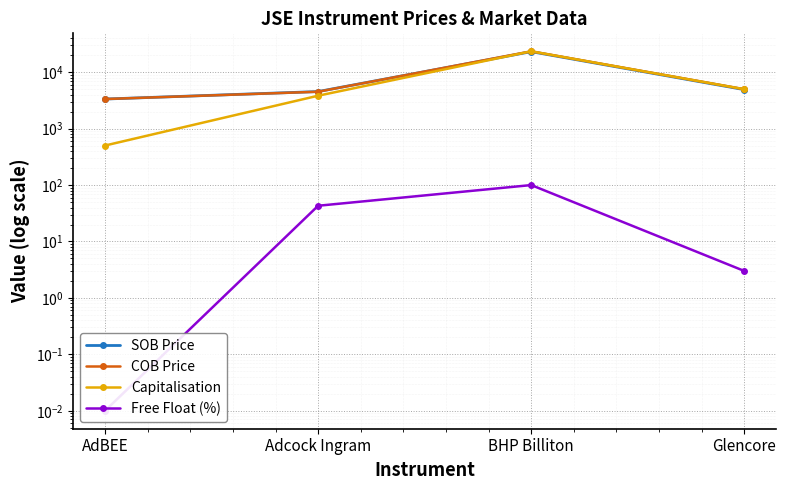

What is the maximum value shown in the chart?

23495.0